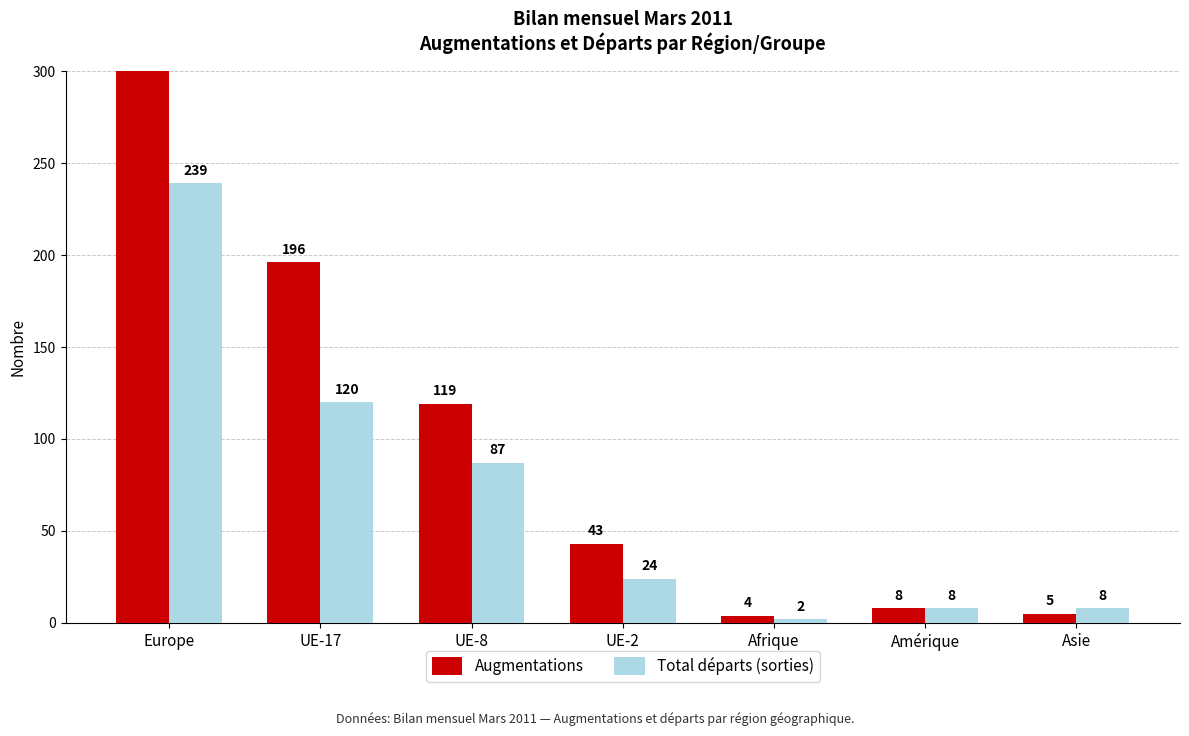

Rank the series at UE-2 from lowest to highest value.

Total départs (sorties), Augmentations